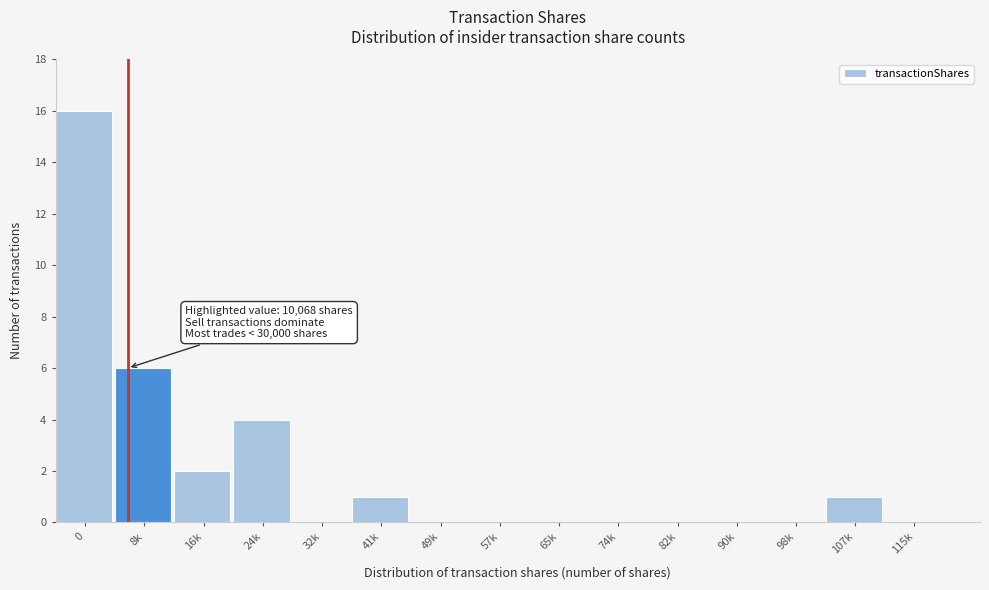

Reading right to left, transcribe all the data shown in this chart.

115k=0	107k=1	98k=0	90k=0	82k=0	74k=0	65k=0	57k=0	49k=0	41k=1	32k=0	24k=4	16k=2	8k=6	0=16